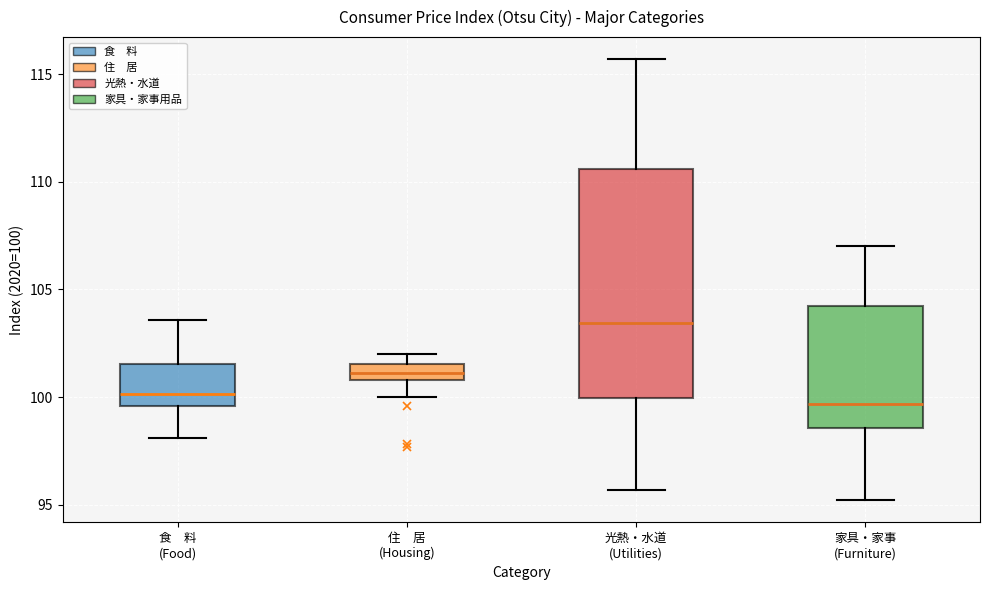

Which box is the tallest, from its lower edge to its upper edge?

光熱・水道 (Utilities)